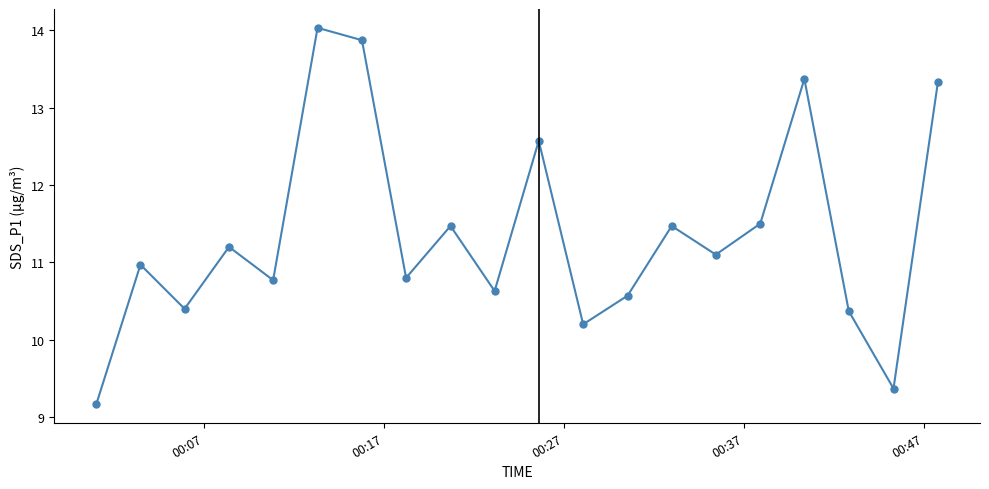

What is the minimum value shown in the chart?

9.2